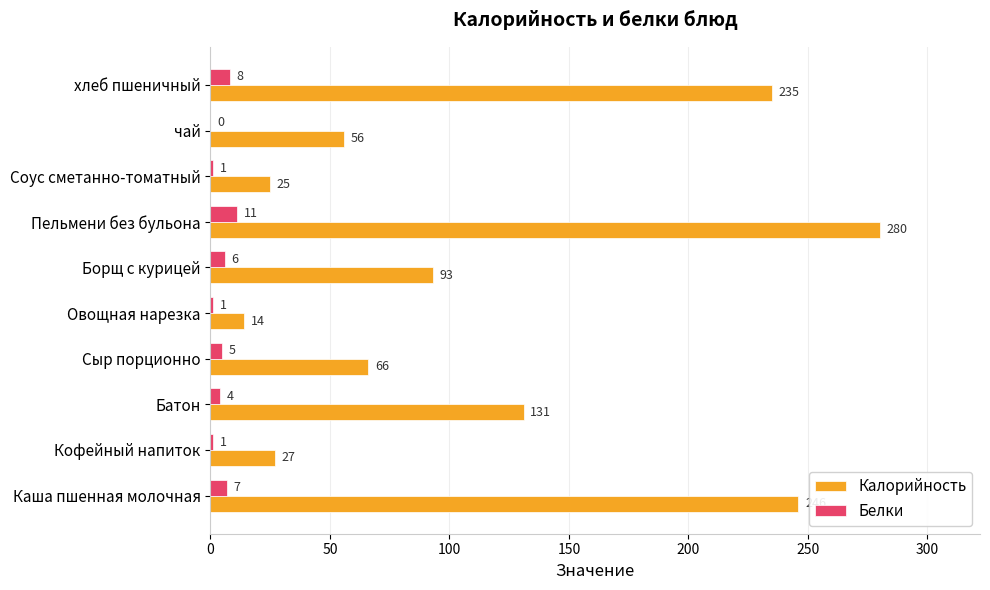

At which category is the sum across all series the highest?

Пельмени без бульона